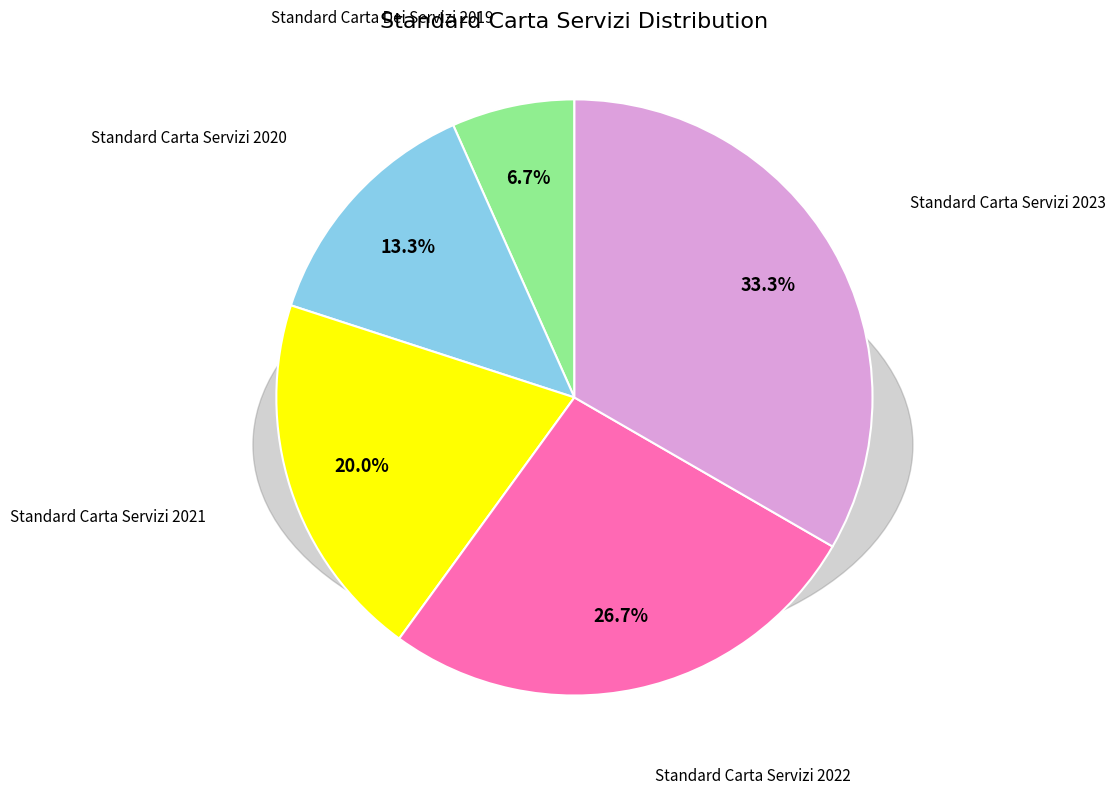

To the nearest percent, what portion does Standard Carta Servizi 2020 represent?

13%